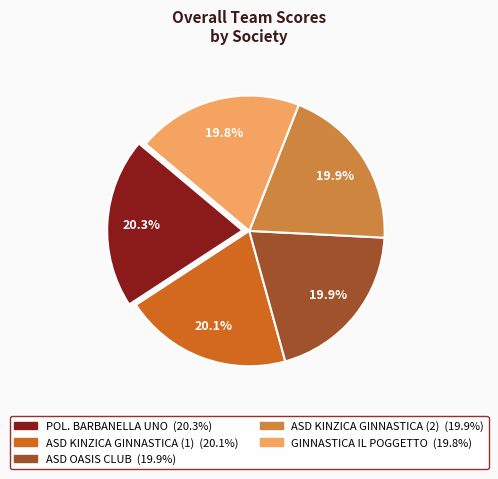

The ASD KINZICA GINNASTICA (2) slice represents 20% of the pie. True or false?

True